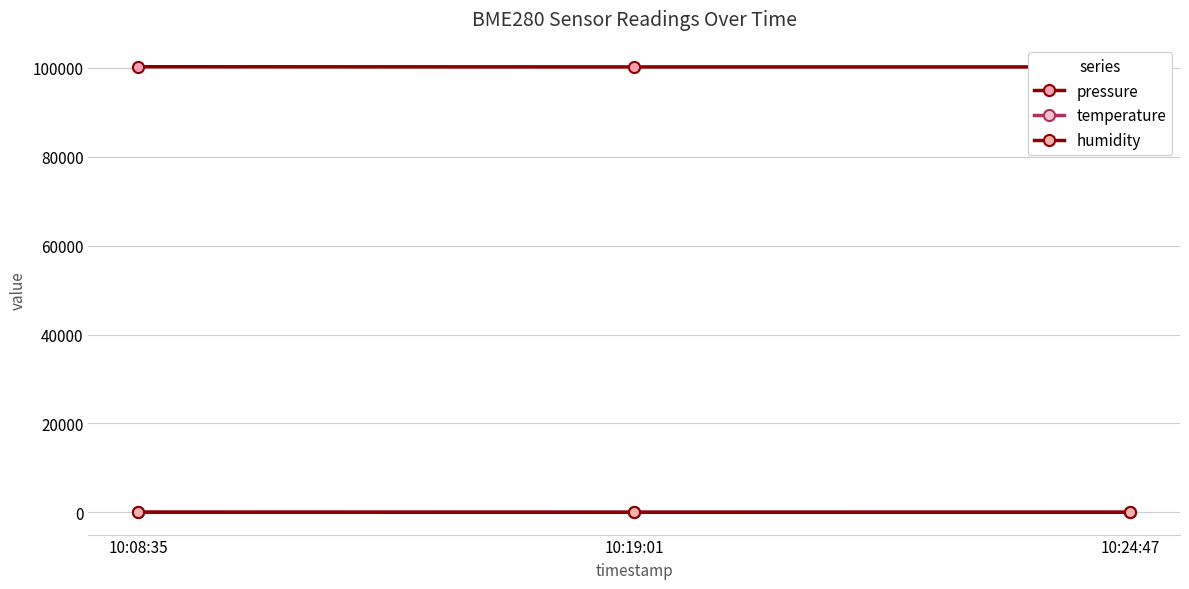

List the labels in order of temperature value, largest first.

10:19:01, 10:24:47, 10:08:35